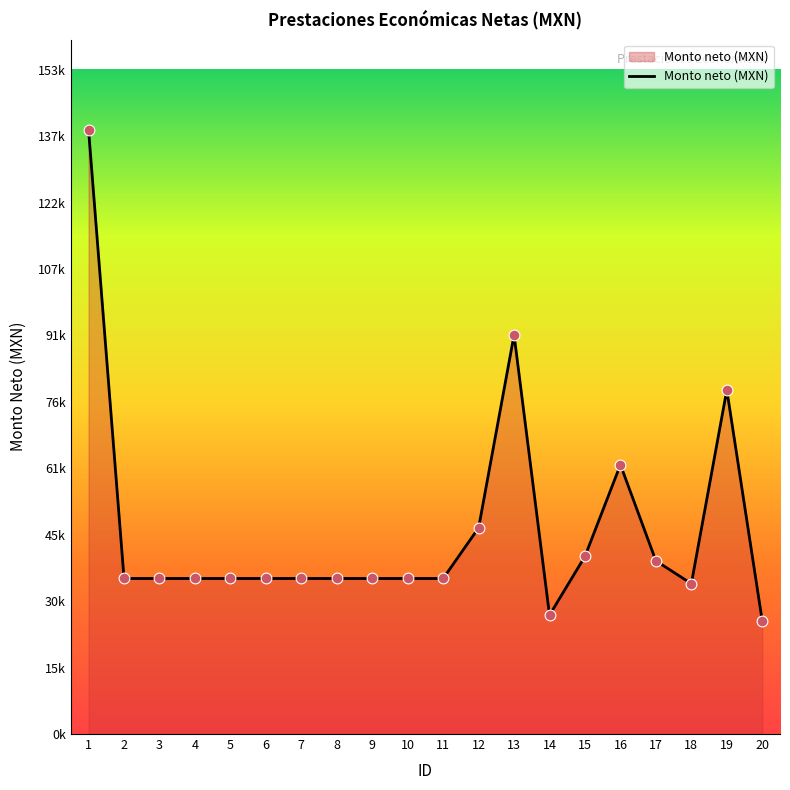

Which has a higher value, 7 or 20?

7